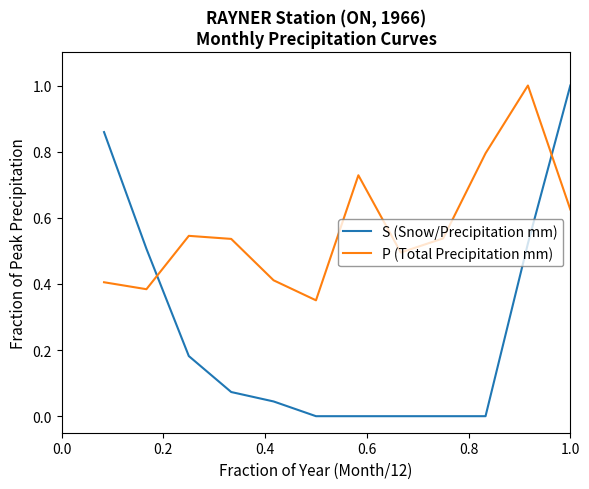

Which series ends up on top after the final intersection of S (Snow/Precipitation mm) and P (Total Precipitation mm)?

S (Snow/Precipitation mm)